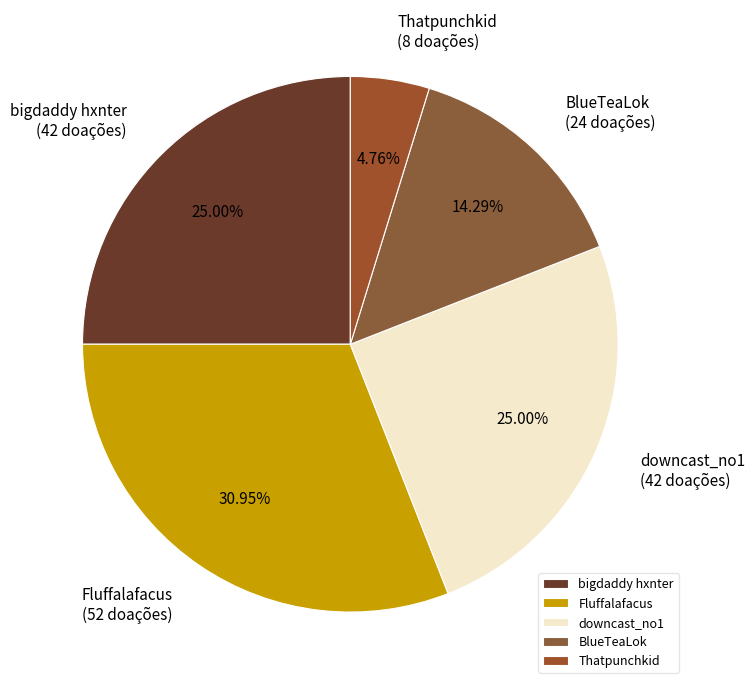

To the nearest percent, what percentage of the pie is Fluffalafacus?

31%